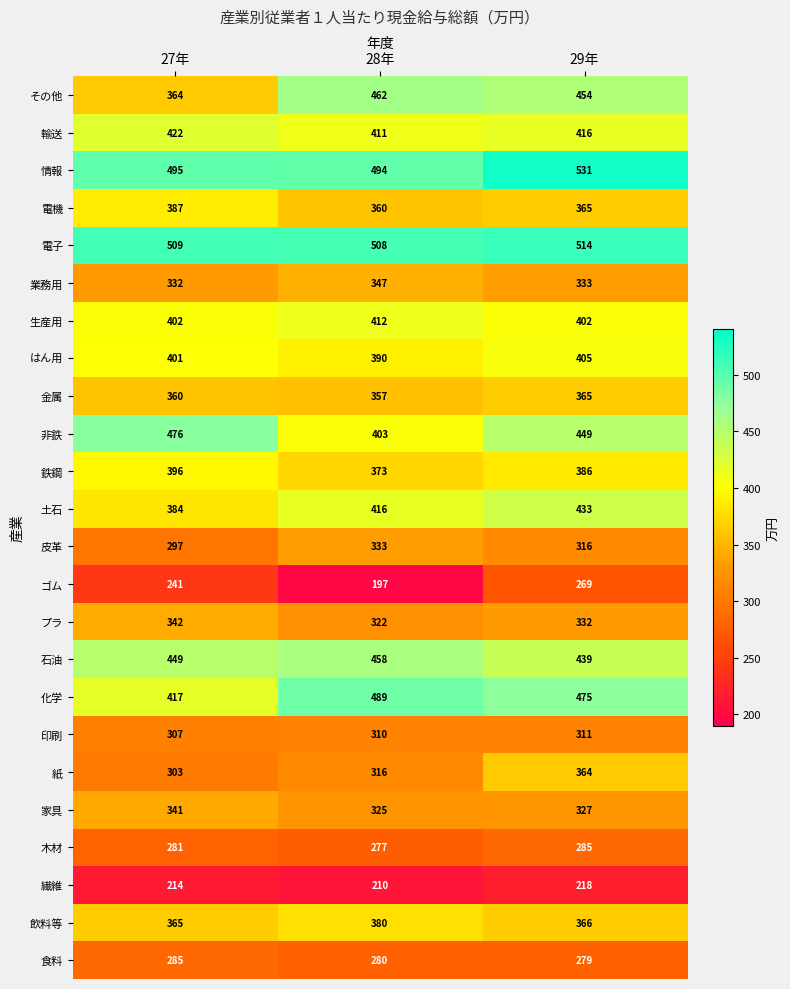

At 27年, list the series in order from largest to smallest.

電子, 情報, 非鉄, 石油, 輸送, 化学, 生産用, はん用, 鉄鋼, 電機, 土石, 飲料等, その他, 金属, プラ, 家具, 業務用, 印刷, 紙, 皮革, 食料, 木材, ゴム, 繊維